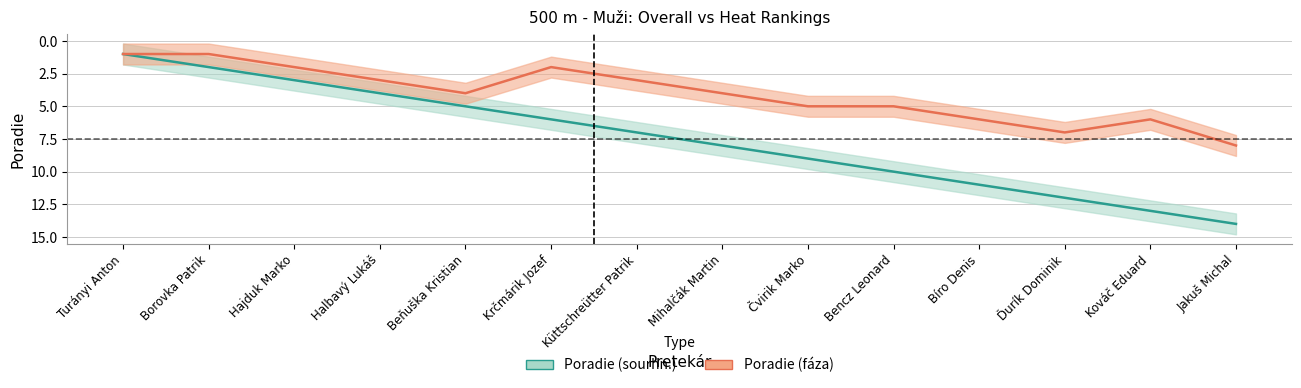

Does the chart display data point markers on the line(s)?

No